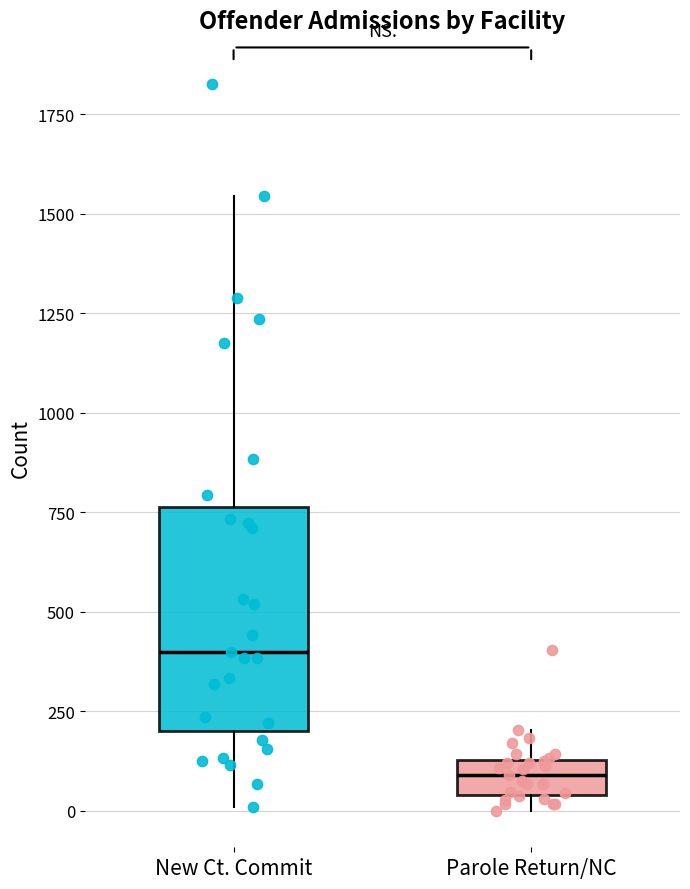

Which box is the tallest, from its lower edge to its upper edge?

New Ct. Commit